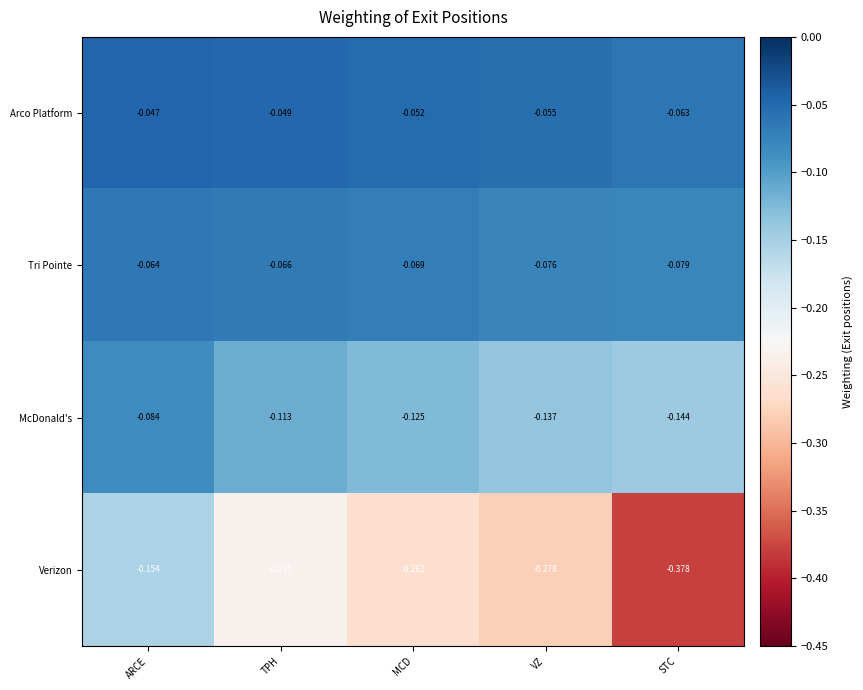

Which series has the largest range (max minus min)?

Verizon